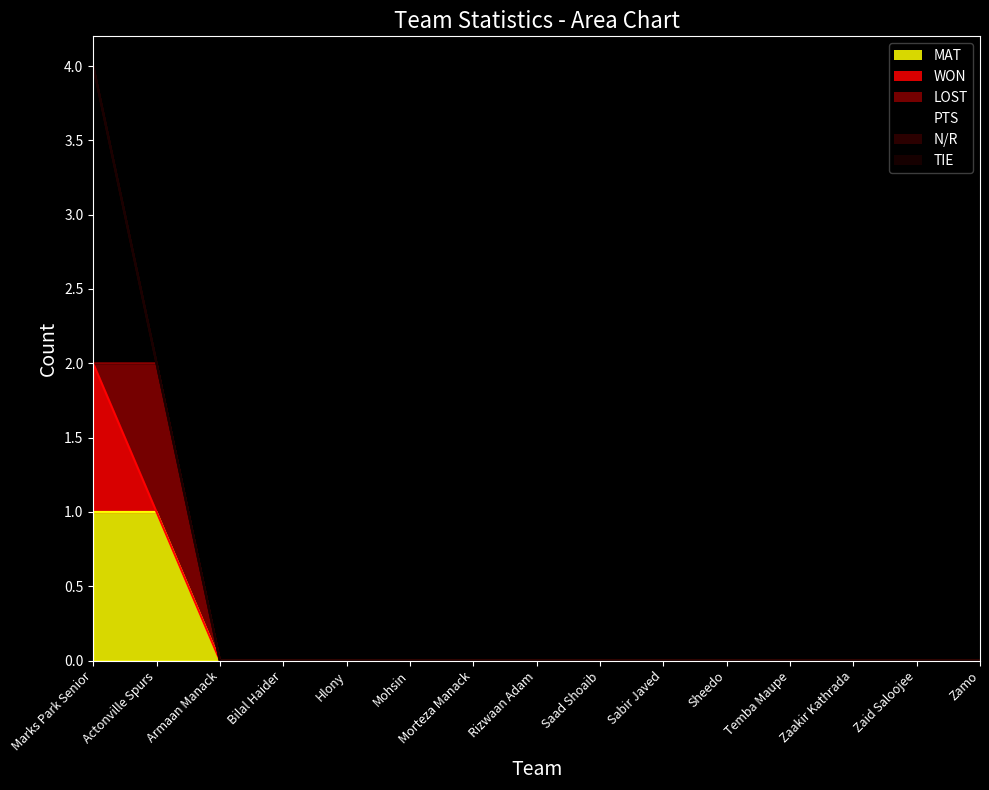

The value of LOST at Sabir Javed is -1. True or false?

False